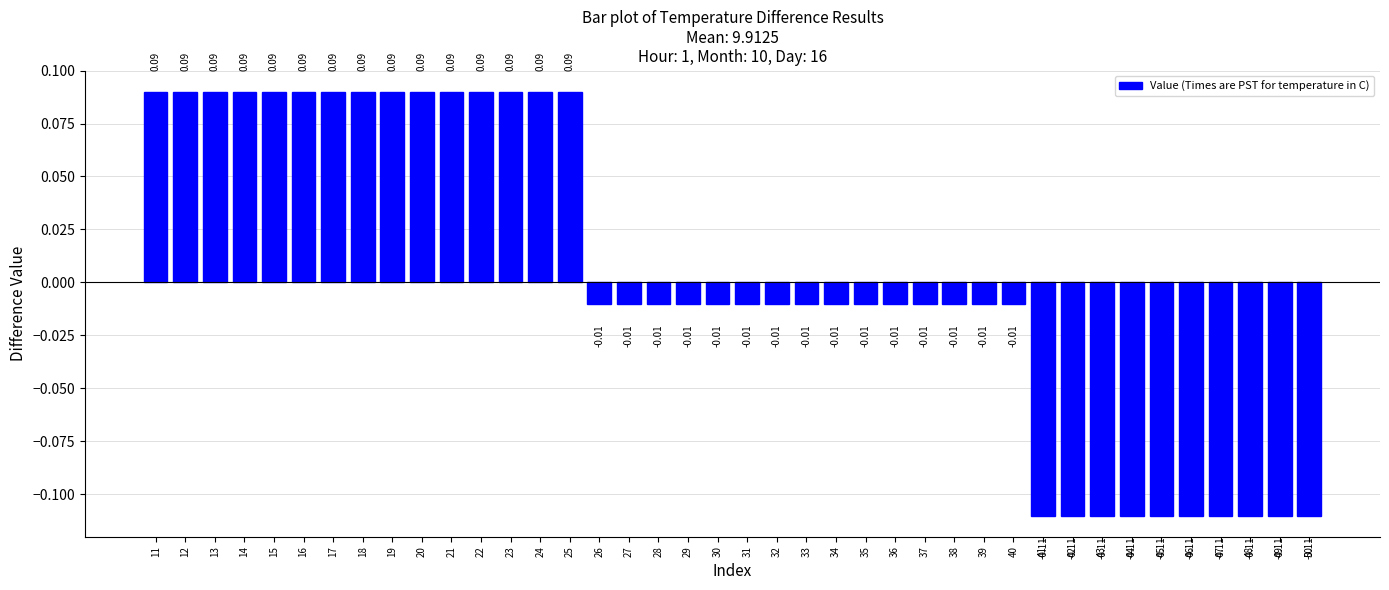

What is the difference between the maximum and minimum values?

0.2